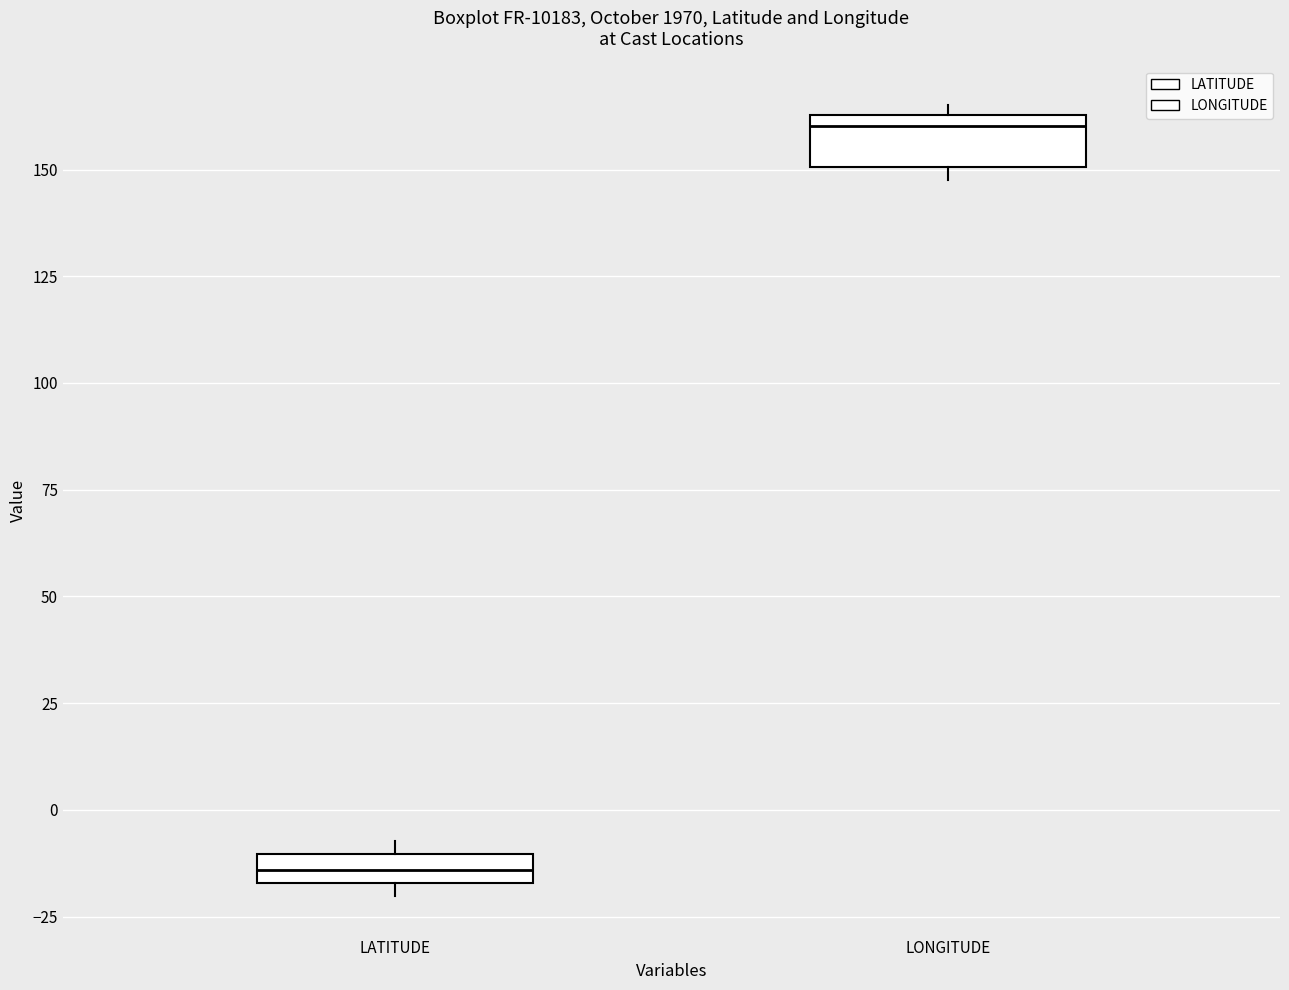

Which box's median line is the lowest?

LATITUDE